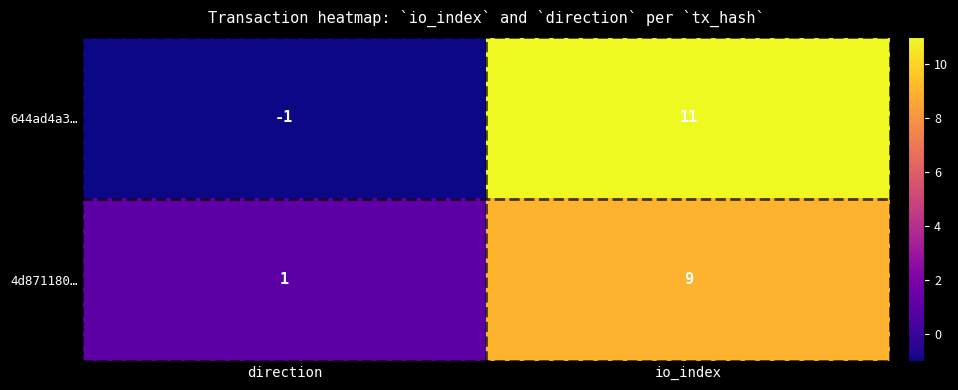

How many data points in 4d871180… are less than 9?

1